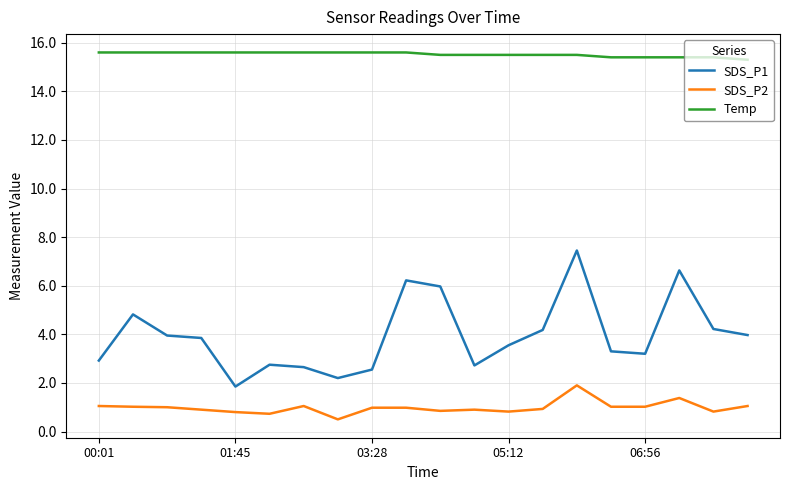

What is the difference between the maximum and minimum values in the SDS_P1 series?

5.6